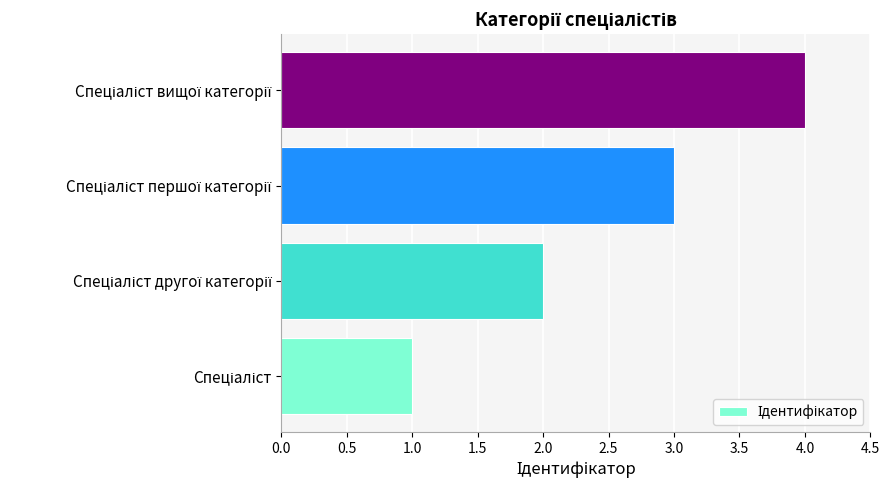

What is the sum of all values?

10